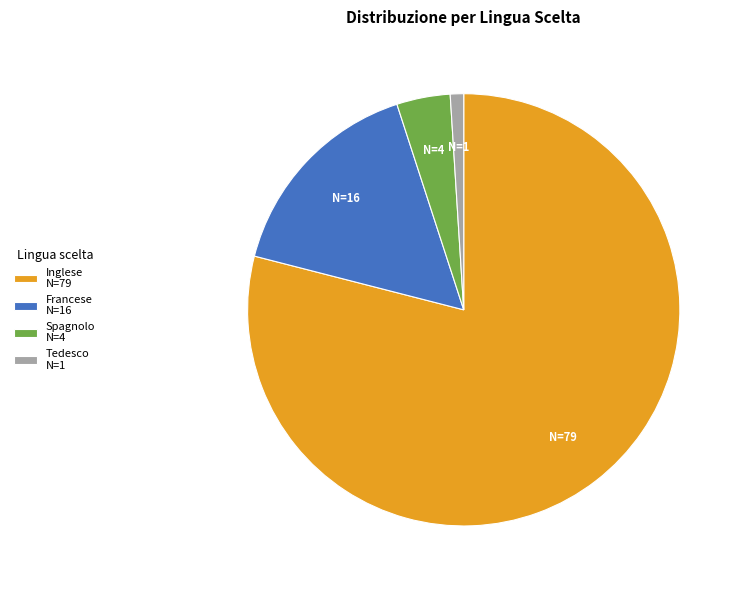

Which slice is the smallest?

Tedesco